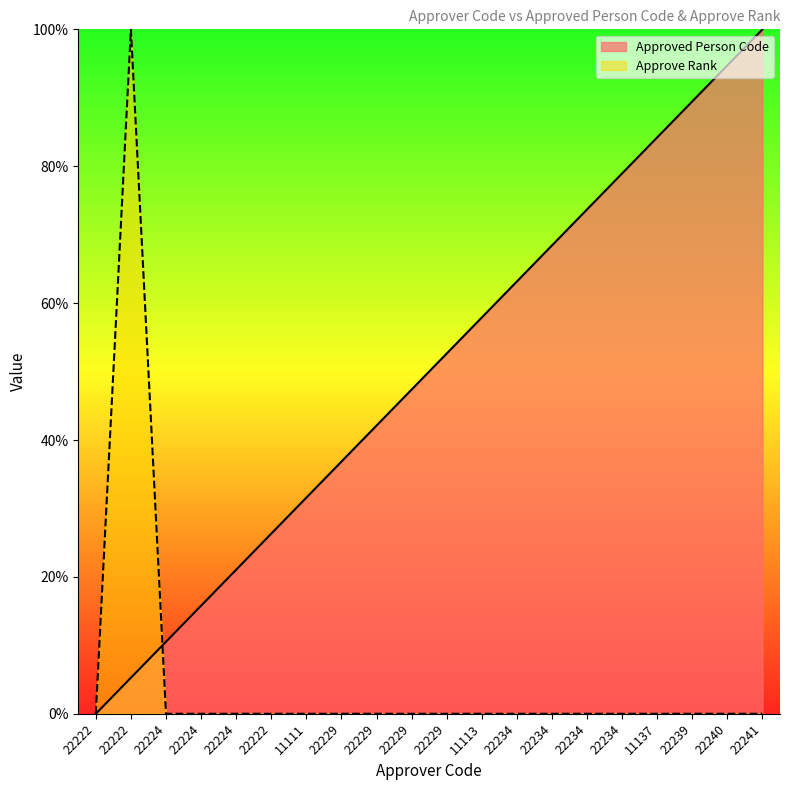

Is it true that Approve Rank equals 37.2 at 22224?

False